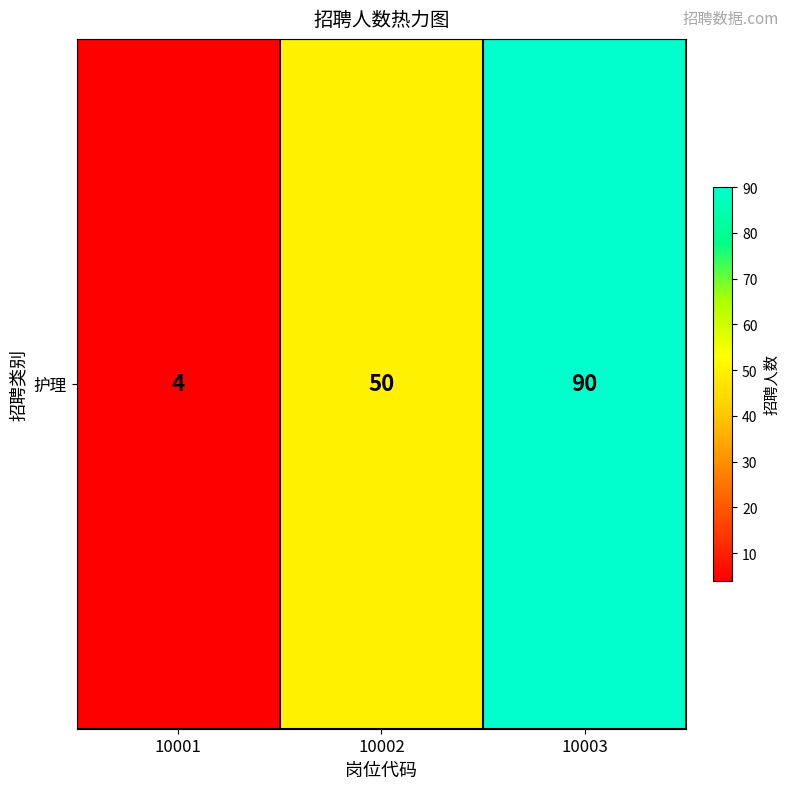

Reading left to right, list all the values displayed in this chart.

4	50	90